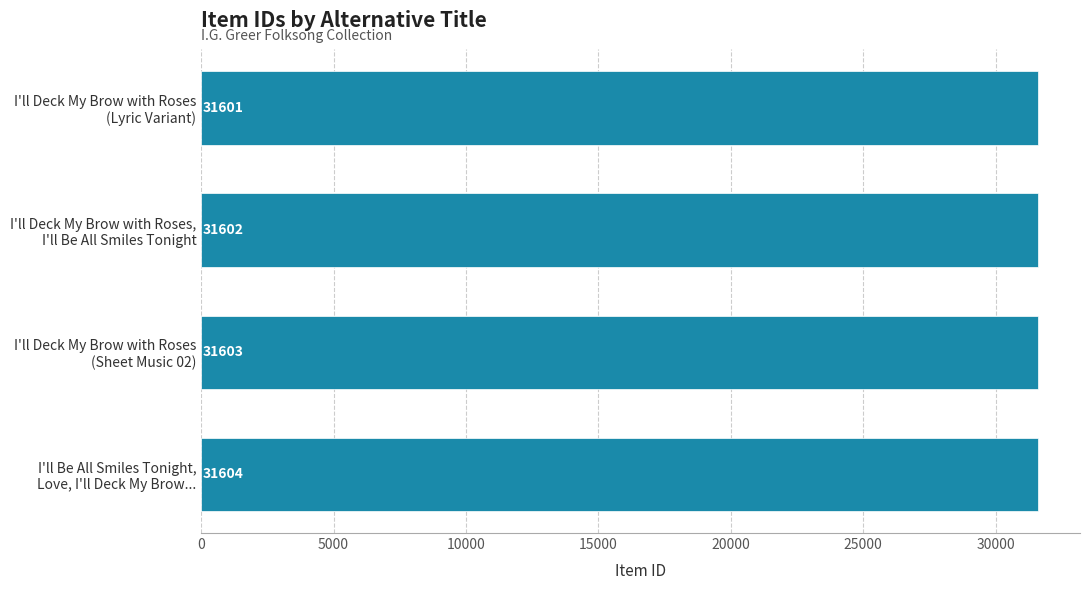

What is the minimum value shown in the chart?

31601